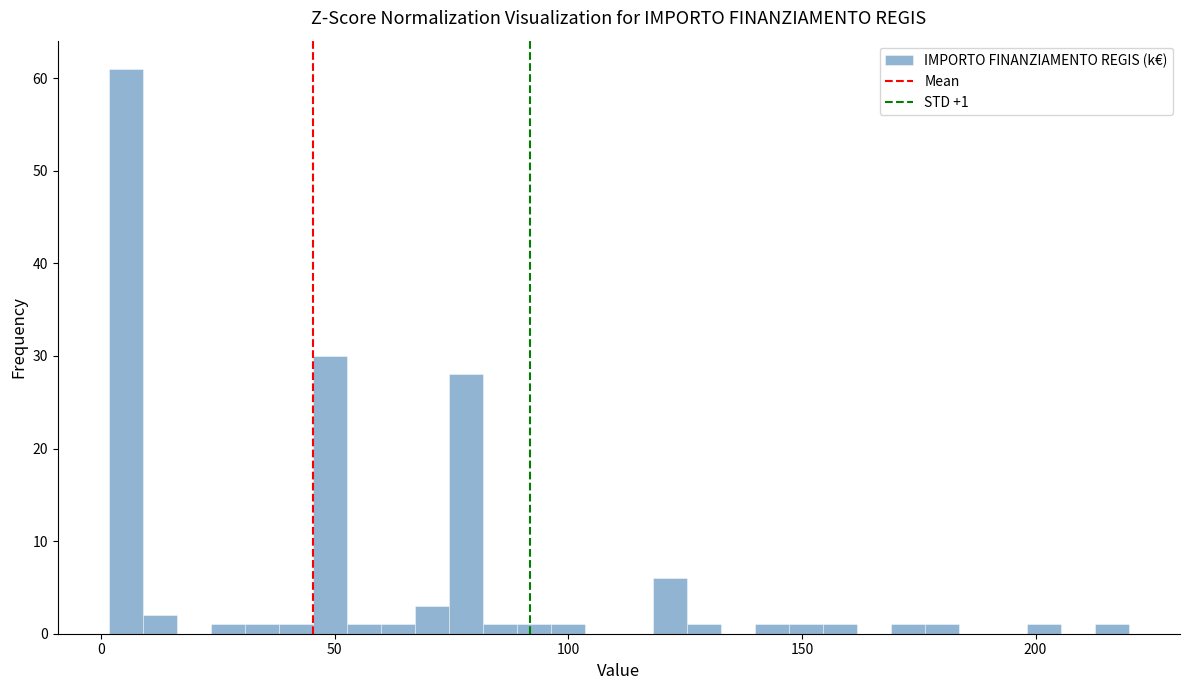

Around what value on the x-axis is the tallest bar? Give the approximate position of its centre, as read against the axis.

5